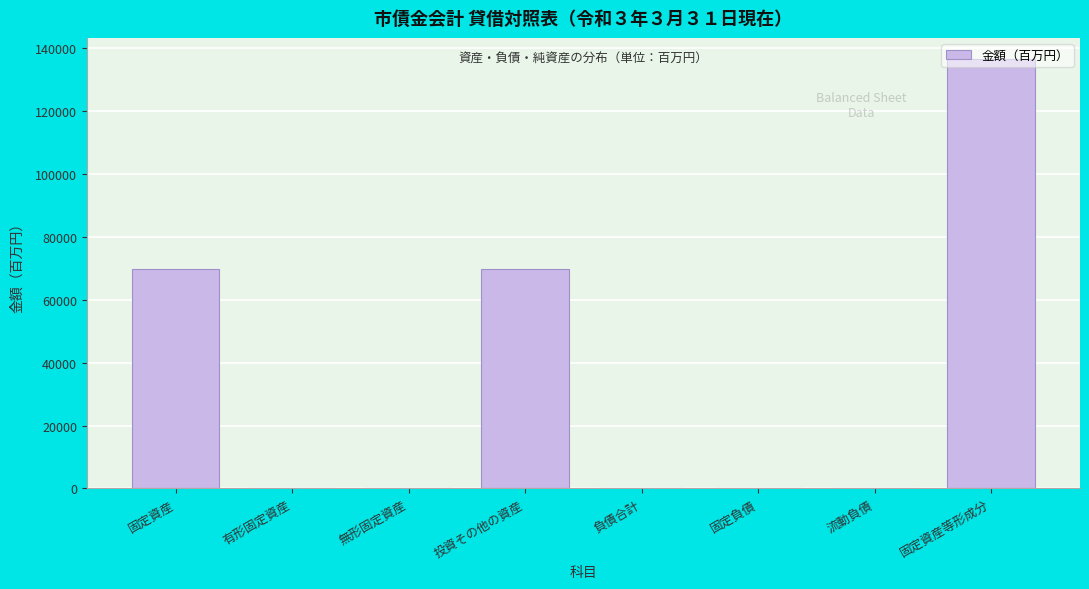

What is the change in value from 有形固定資産 to 固定資産等形成分?

+136487